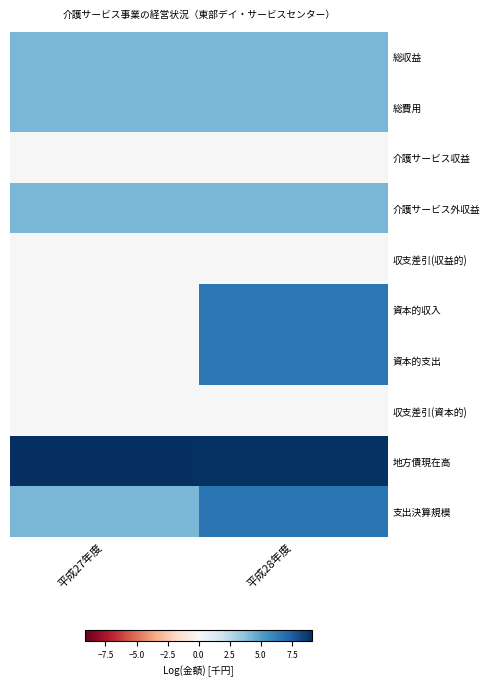

What is the greatest value displayed?

9.1